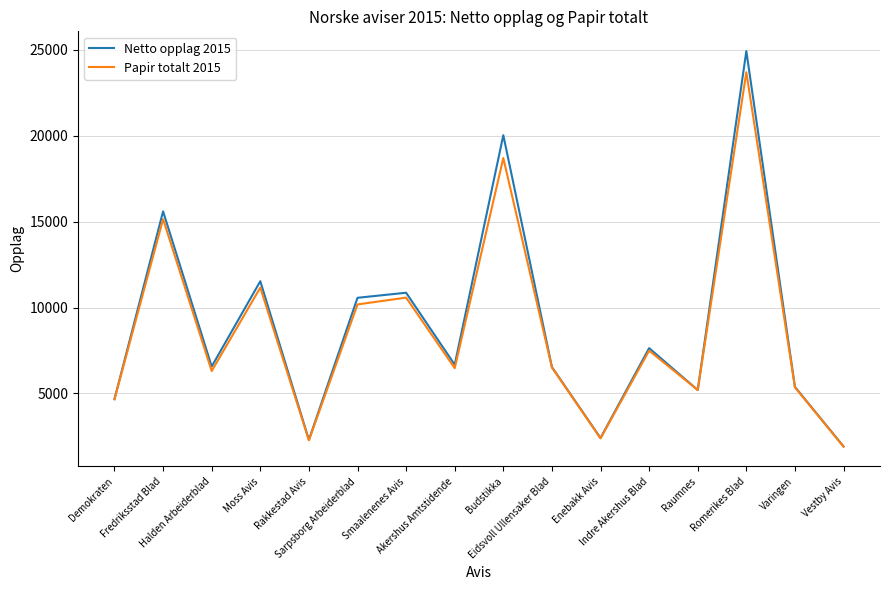

Which series has the largest total across all categories?

Netto opplag 2015